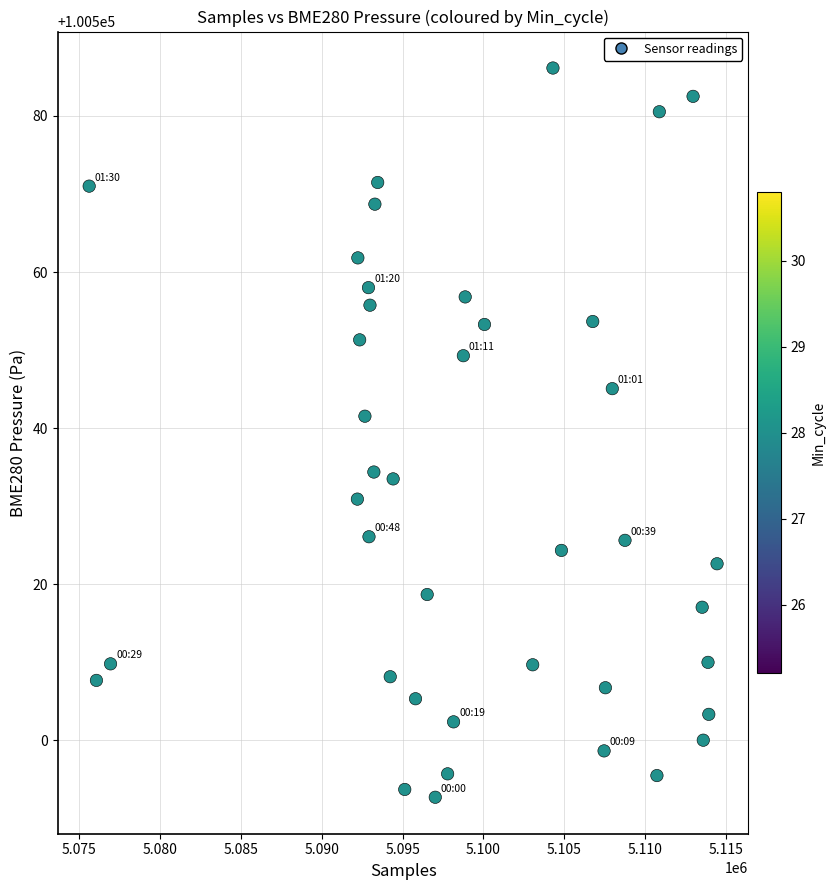

What Y value in the scatter plot is closest to 100539?

100541.5